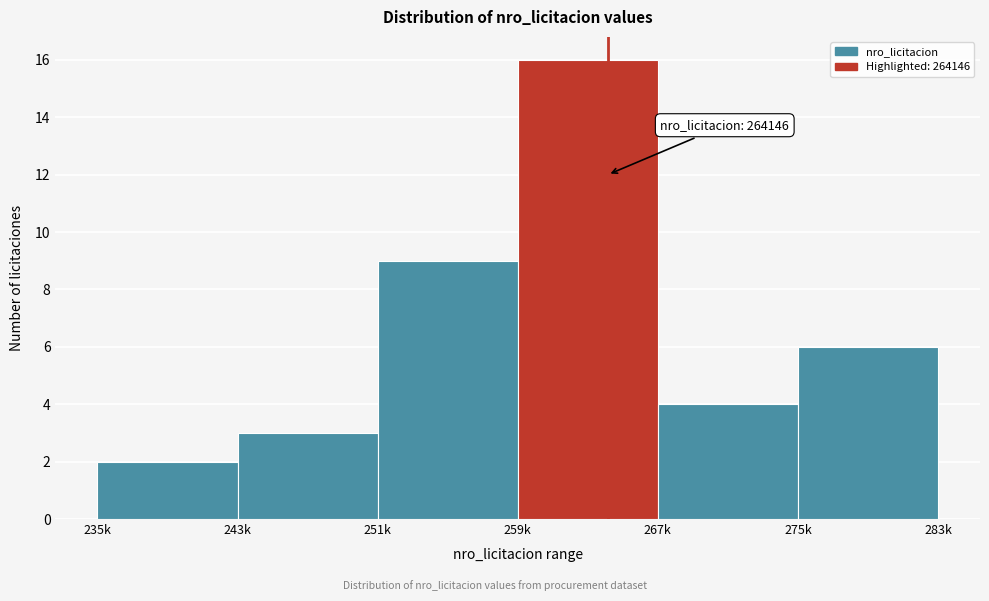

Reading left to right, list all the values displayed in this chart.

235k=2	243k=3	251k=9	259k=16	267k=4	275k=6